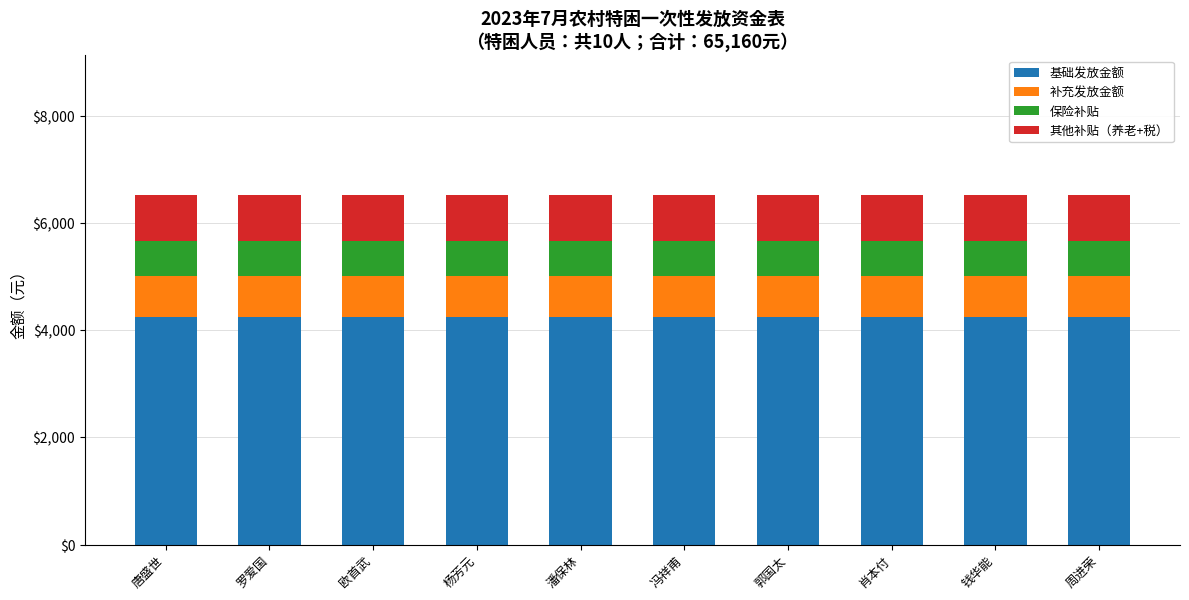

Count the number of data series in this chart.

4